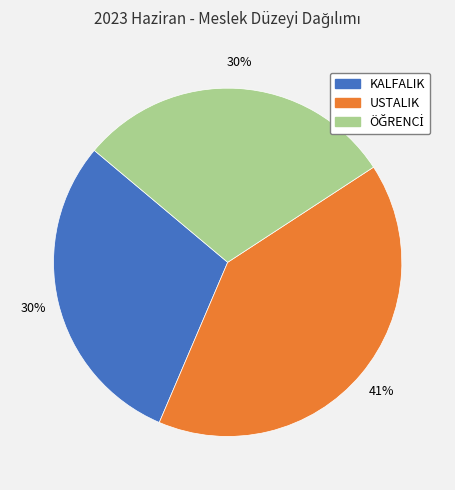

The USTALIK slice represents 41% of the pie. True or false?

True